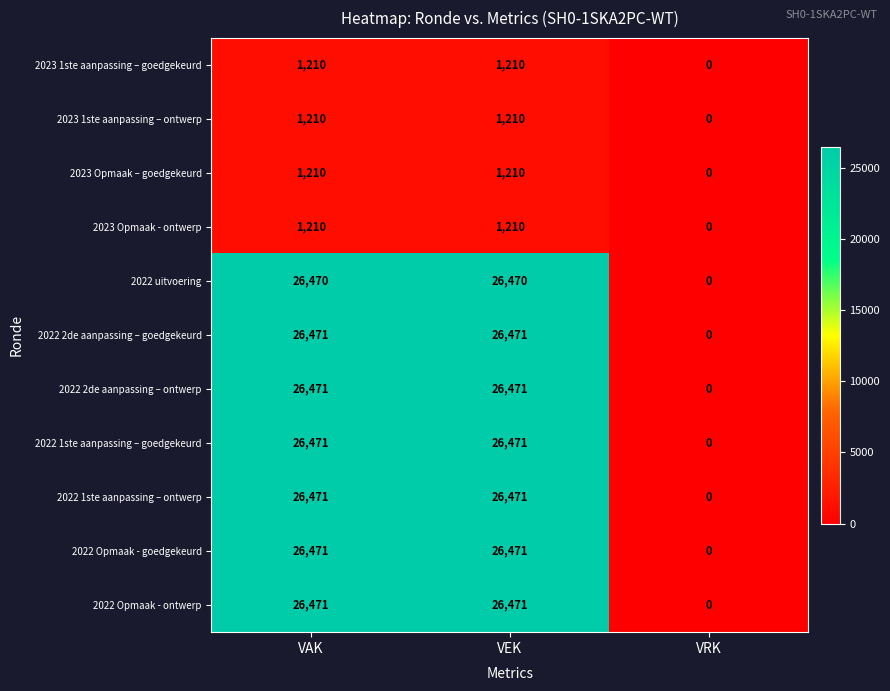

What is the total value across all series at VEK?

190136